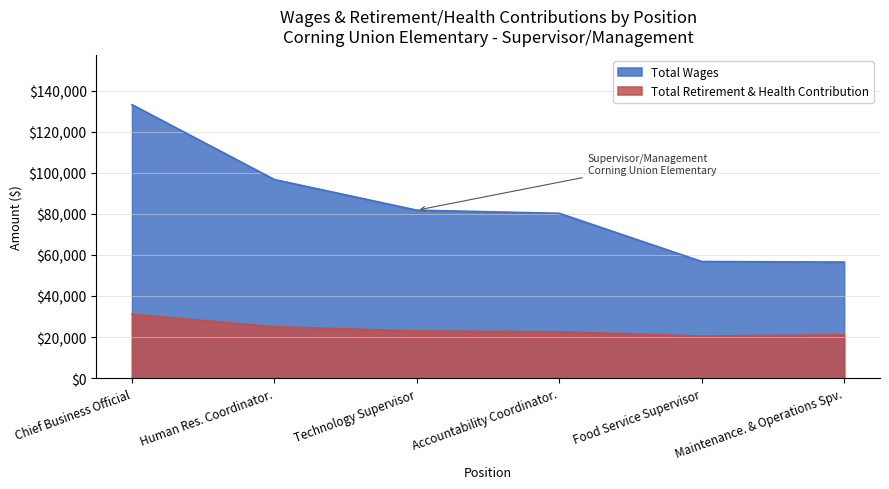

What is the label of the 2nd point from the right?

Food Service Supervisor